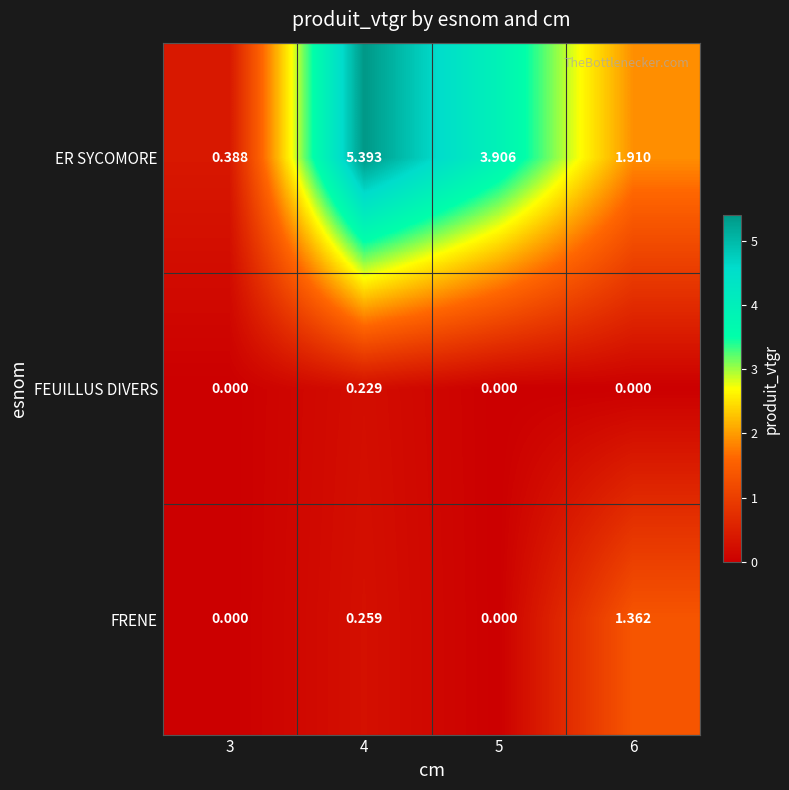

Rank the series at 6 from highest to lowest value.

ER SYCOMORE, FRENE, FEUILLUS DIVERS